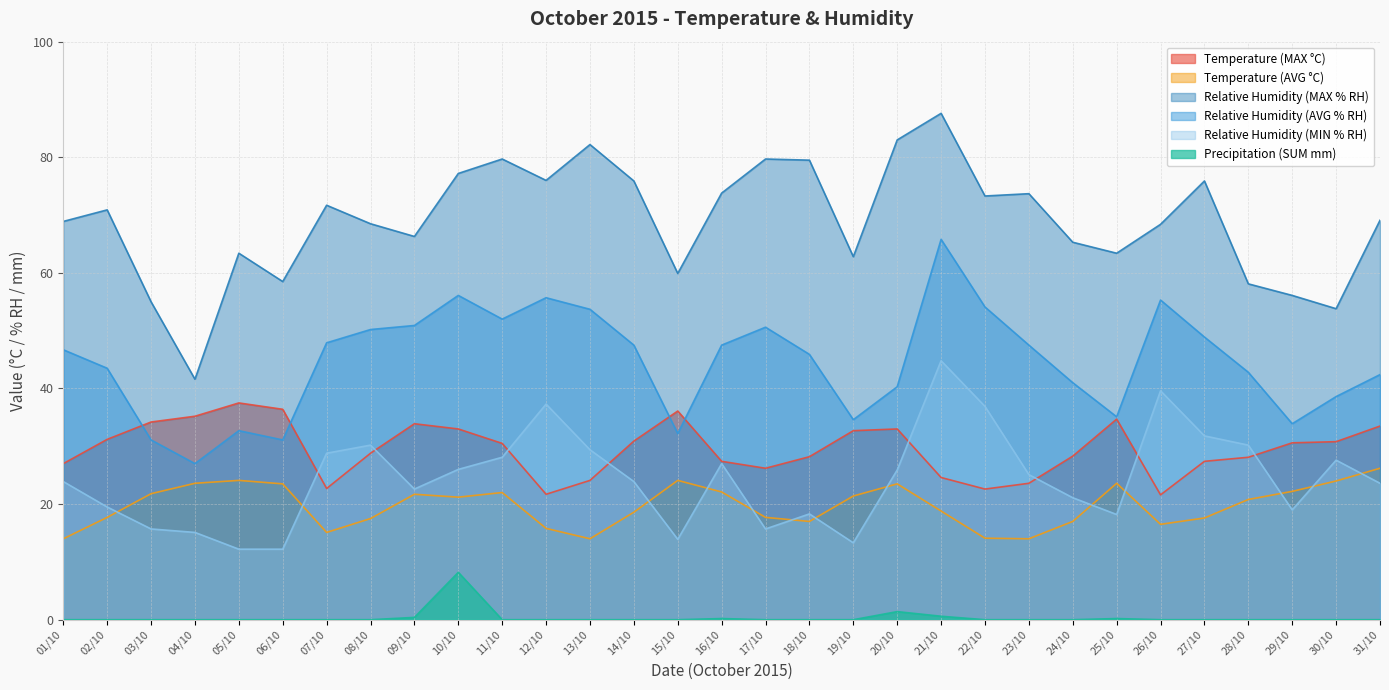

True or false: Relative Humidity (MIN % RH) has a value of 21.5 at 05/10.

False